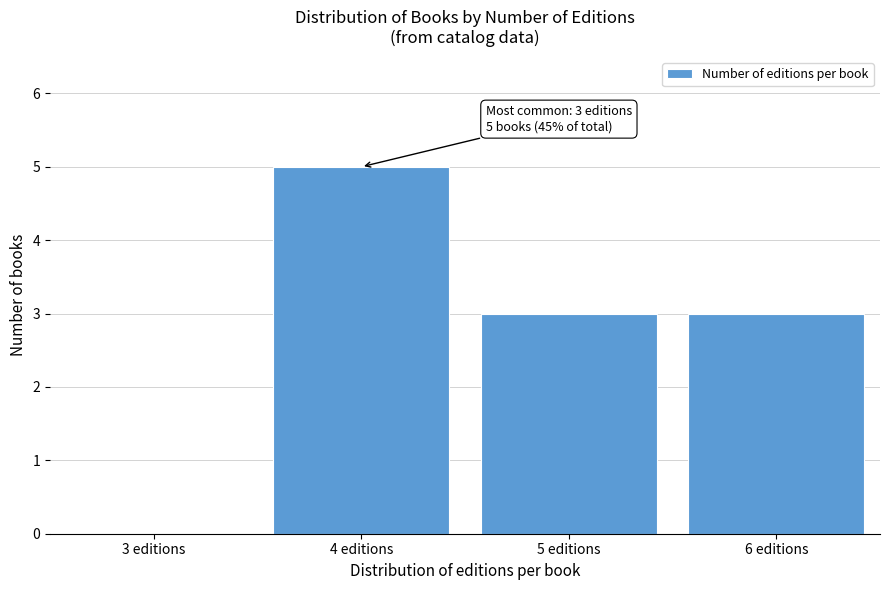

Reading right to left, list all the values displayed in this chart.

6 editions=3	5 editions=3	4 editions=5	3 editions=0